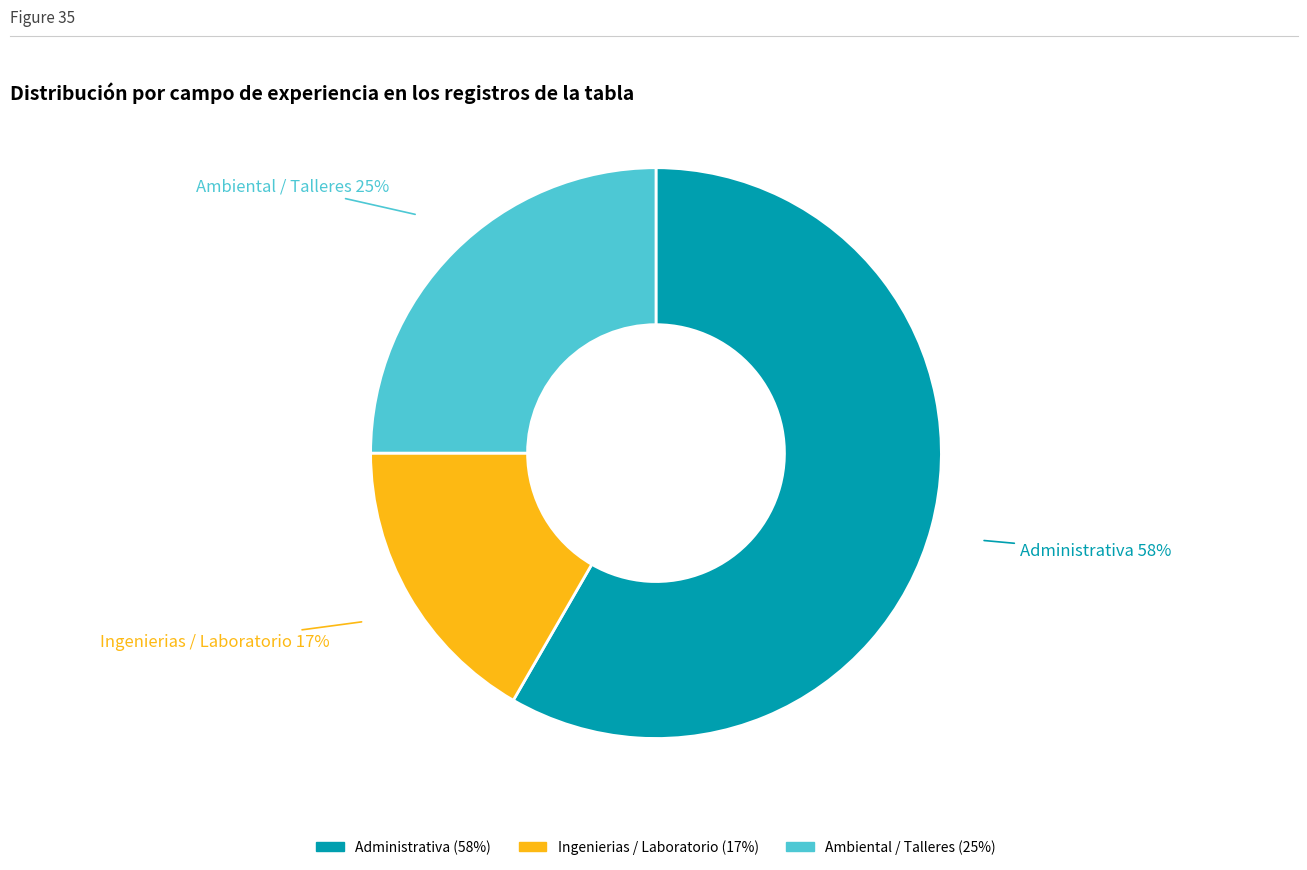

To the nearest percent, what percentage of the pie is Ambiental / Talleres?

25%